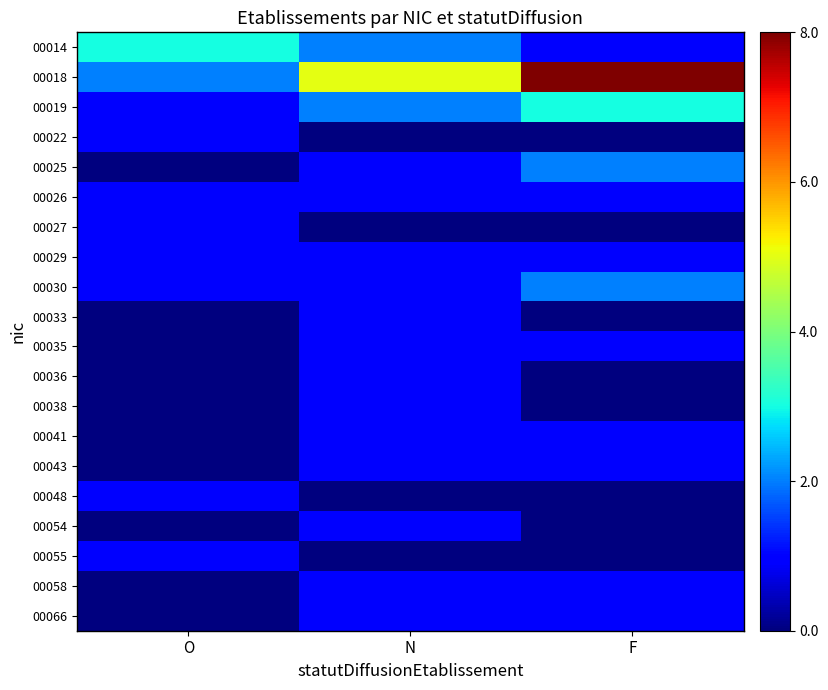

Which series changed the most between O and F?

00018